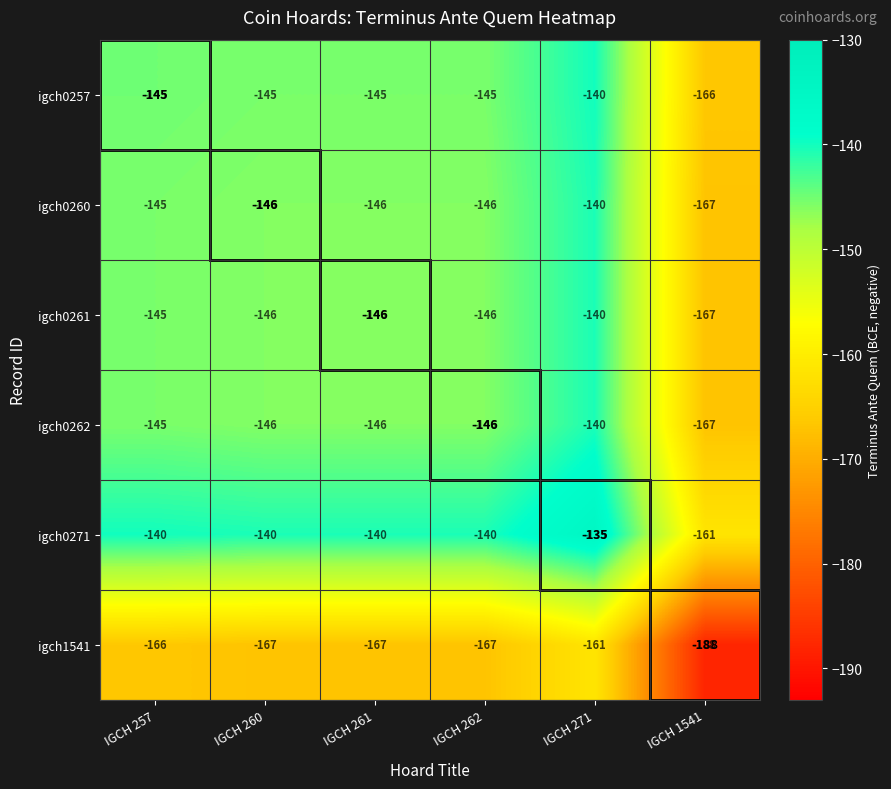

The value of igch1541 at IGCH 271 is -52. True or false?

False